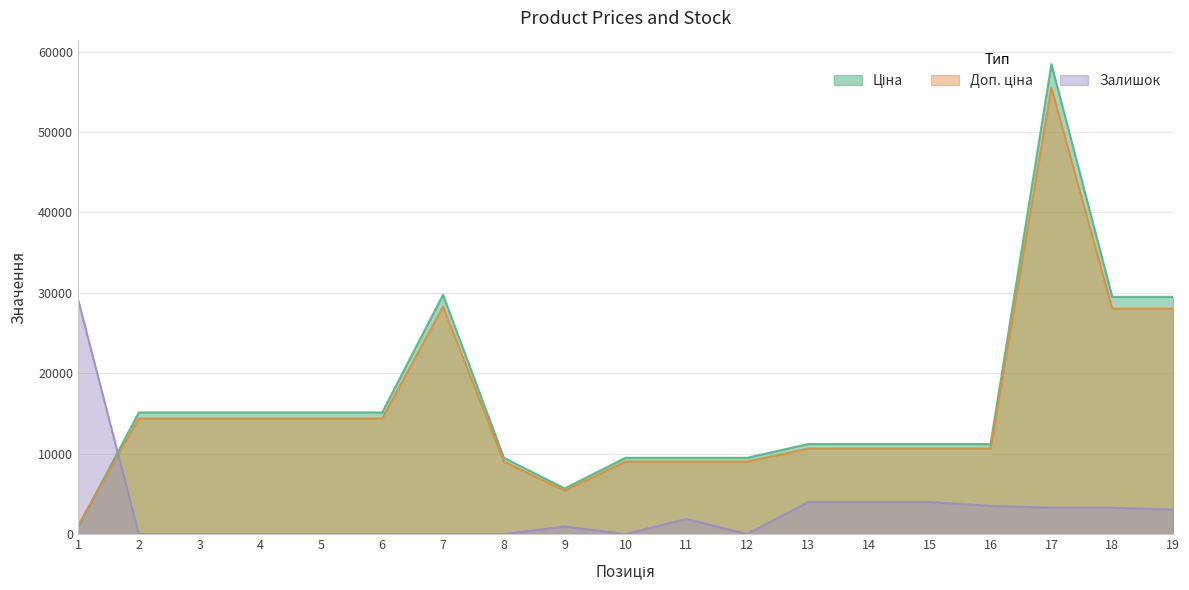

Which category has the highest value in the Ціна series?

17